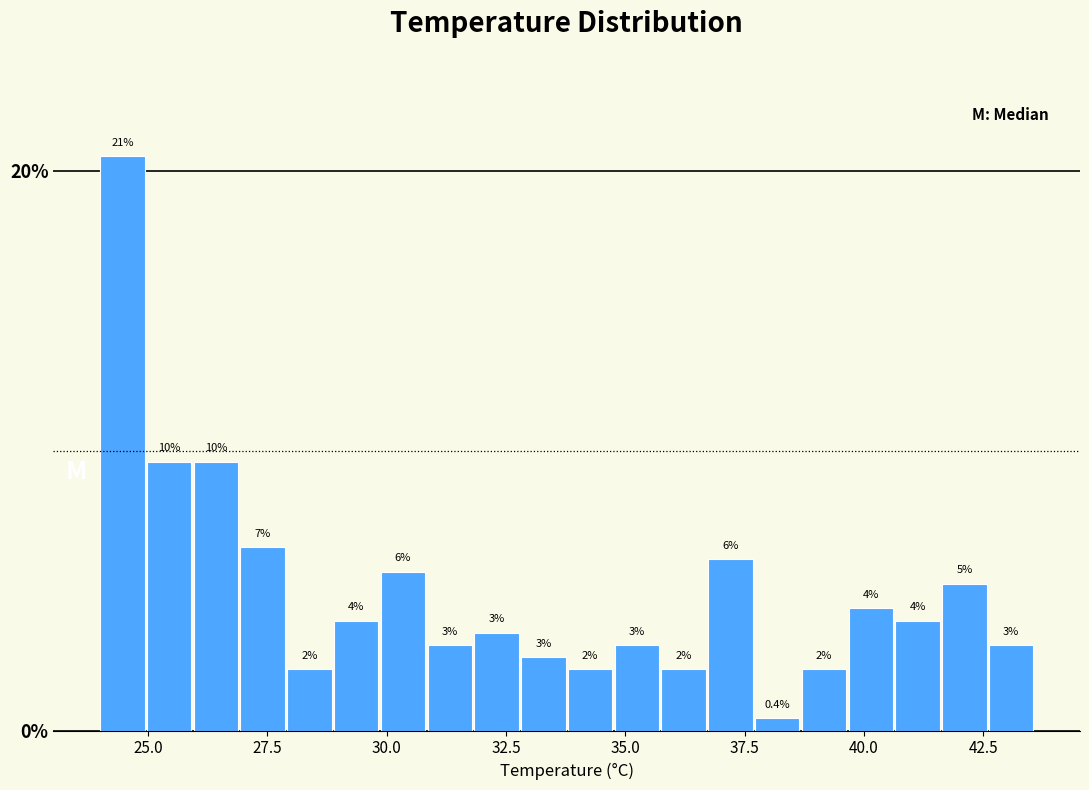

Around what value on the x-axis is the tallest bar? Give the approximate position of its centre, as read against the axis.

24.5